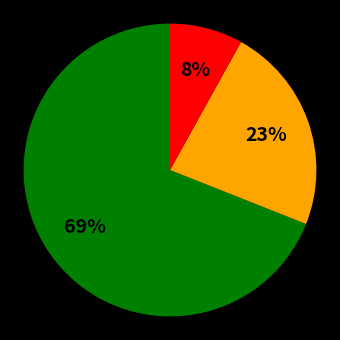

Does any single category account for the majority?

Yes